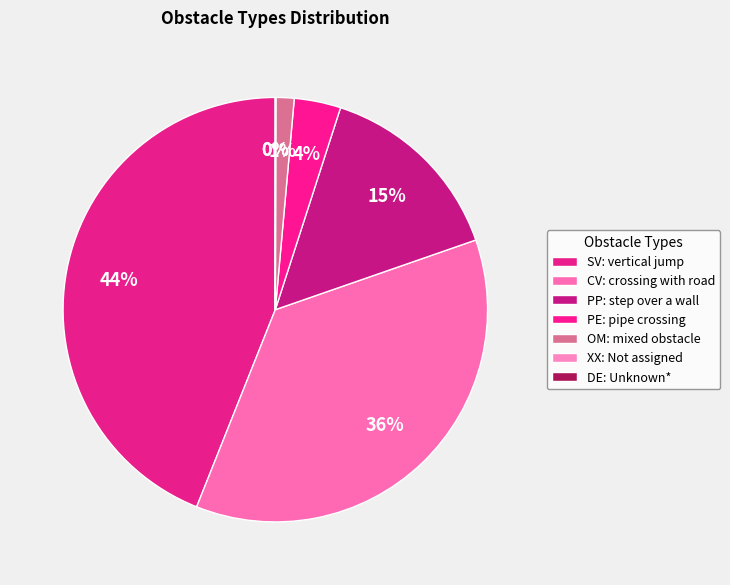

Which category has the smallest portion of the pie?

DE: Unknown*